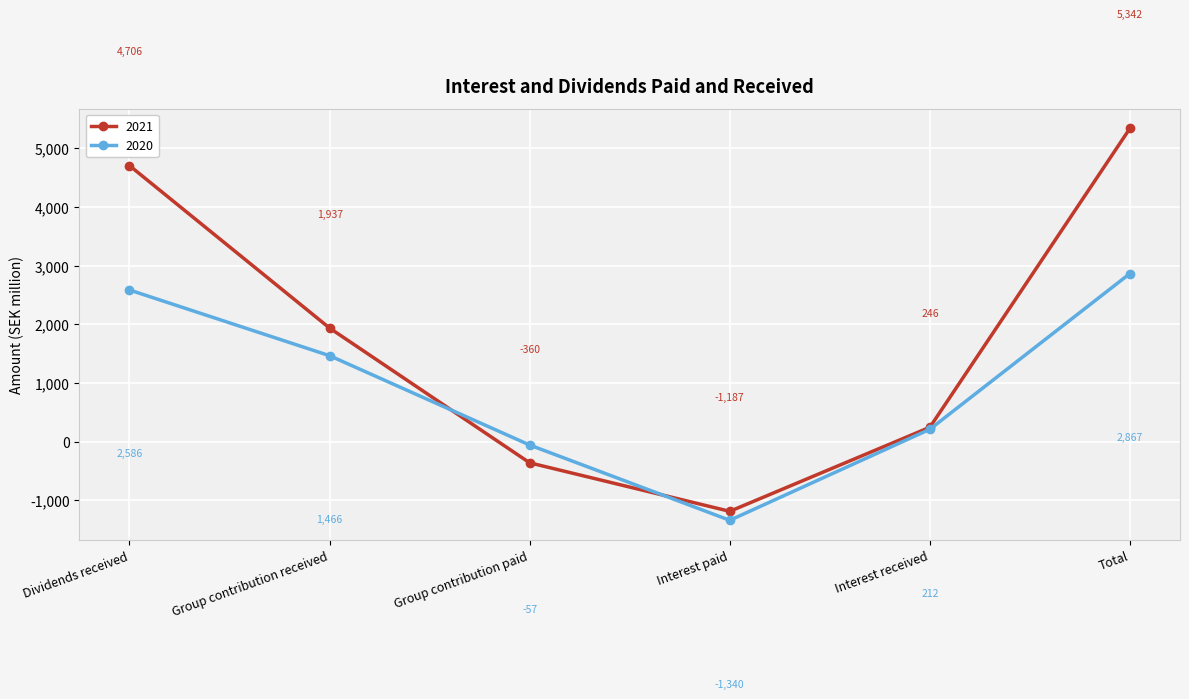

Does the chart have visible grid lines?

Yes